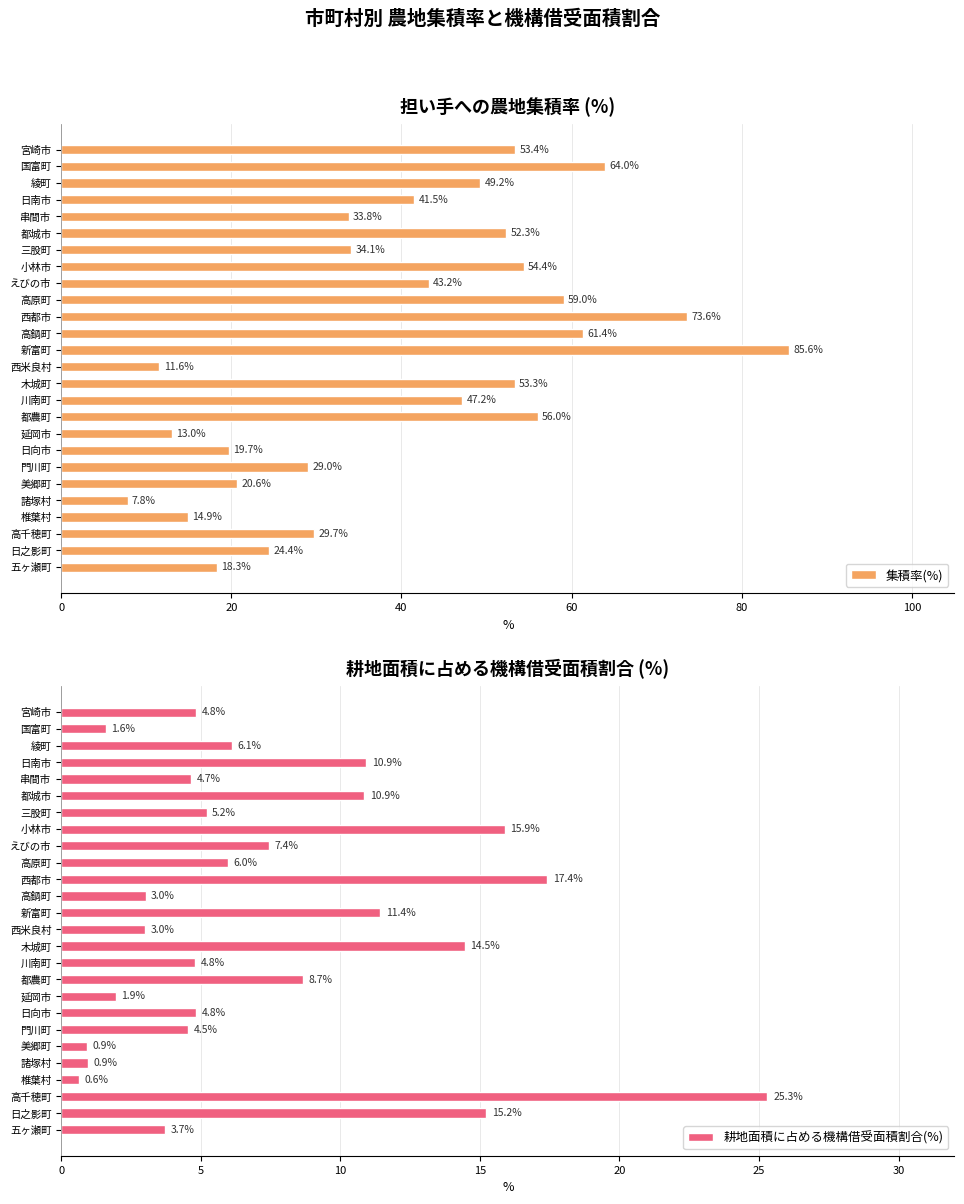

What is the value of the 耕地面積に占める機構借受面積割合(%) bar at the 10th from the left?

8.7